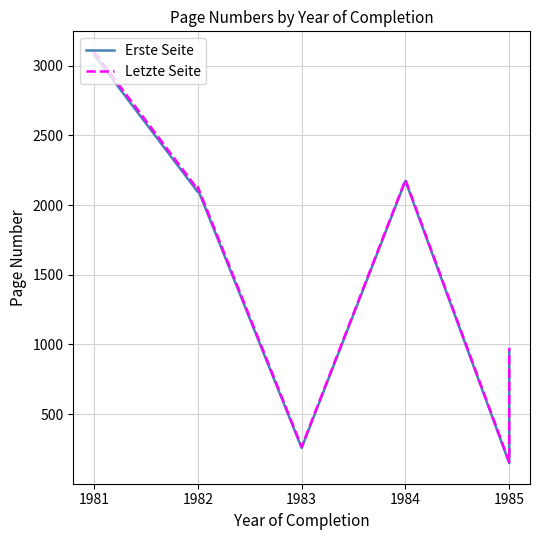

What is the label of the 4th point from the right?

1984